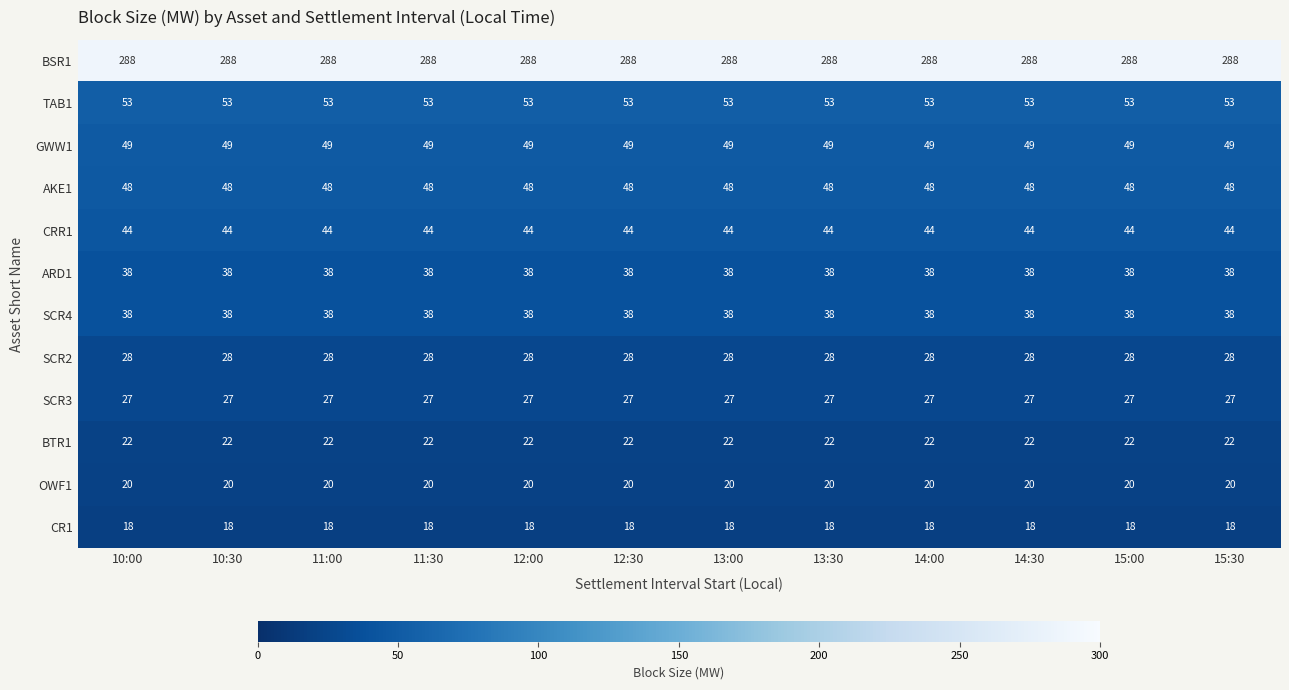

What is the total value across all series at 12:00?

673